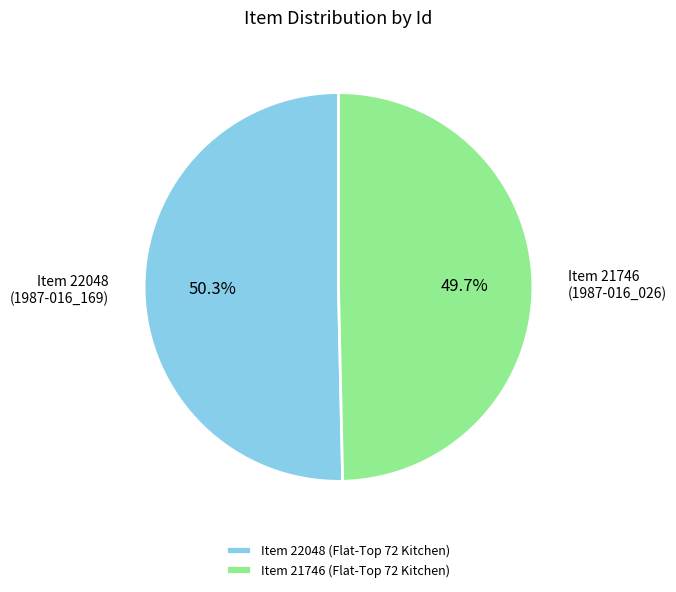

Rank the categories by value from lowest to highest.

Item 21746 (Flat-Top 72 Kitchen), Item 22048 (Flat-Top 72 Kitchen)